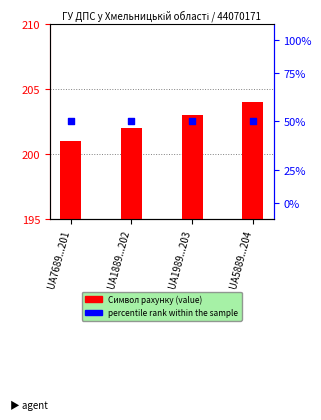

What is the total value across all series at UA5889...204?

406.5